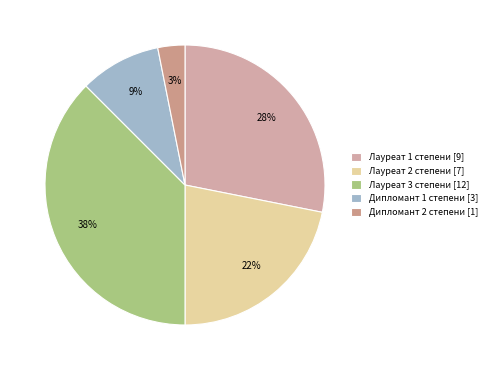

Count the number of slices in the pie.

5